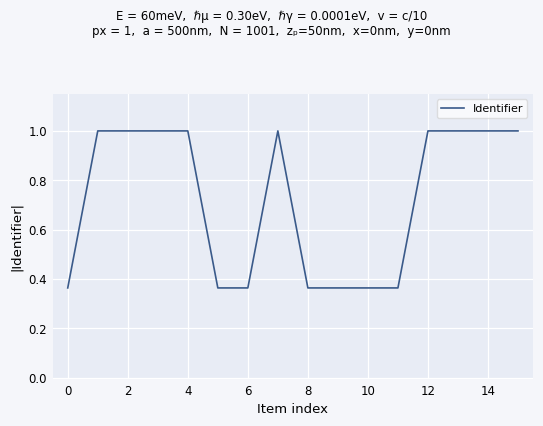

What is the difference between the maximum and minimum values?

0.6